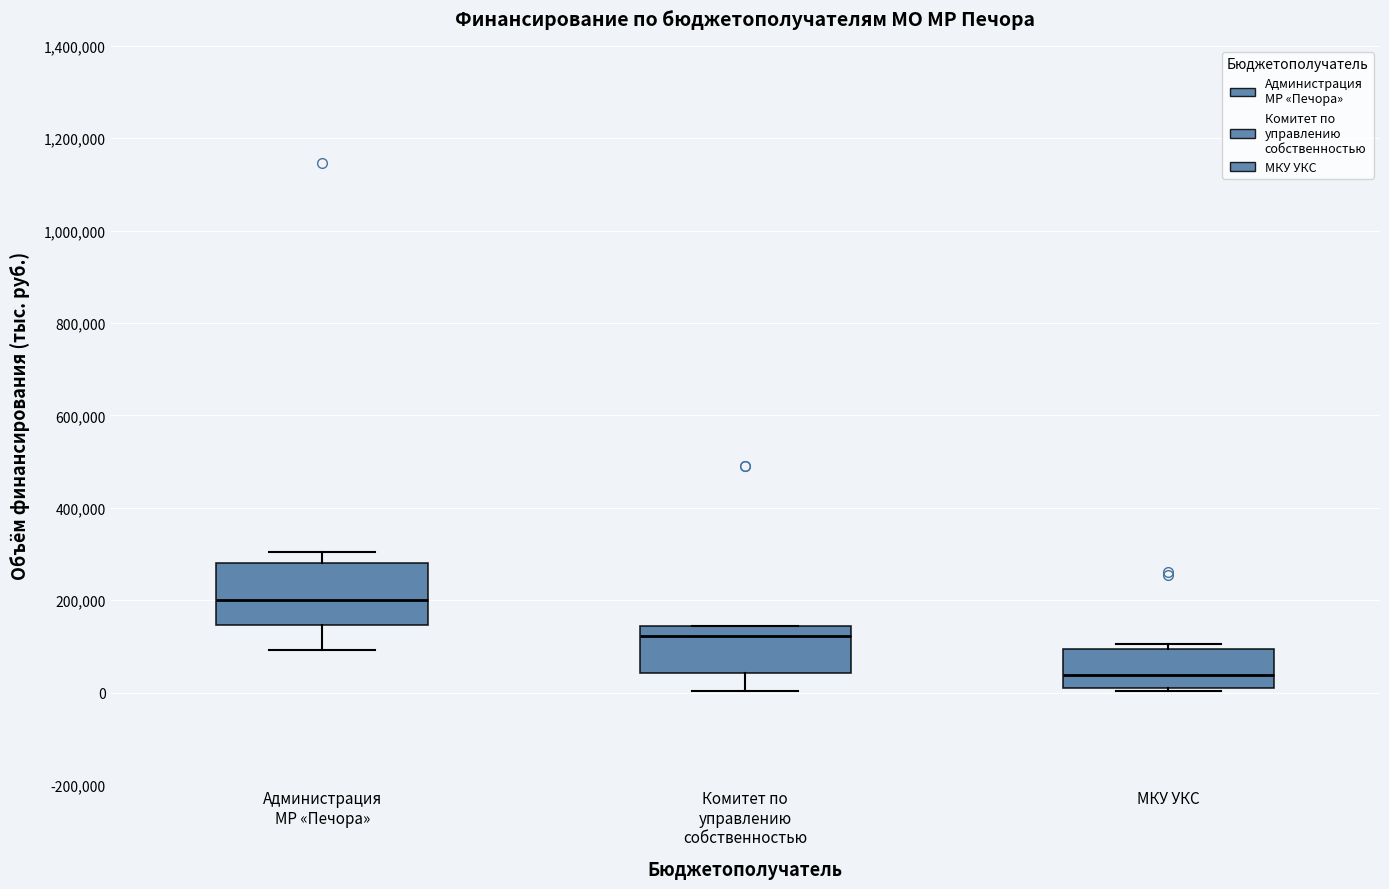

Reading left to right, transcribe this box plot: for each box, give where its median line is, the range the box spans, and where its two whiskers end, as read against the y-axis. The values are not printed on the chart, so give them approximately, as read against the axis.

Администрация МР «Печора»: median 200000, box 140000 to 280000, whiskers 100000 to 300000
Комитет по управлению собственностью: median 120000, box 40000 to 140000, whiskers 0 to 140000
МКУ УКС: median 40000, box 0 to 100000, whiskers 0 to 100000 (just above the box's upper edge)